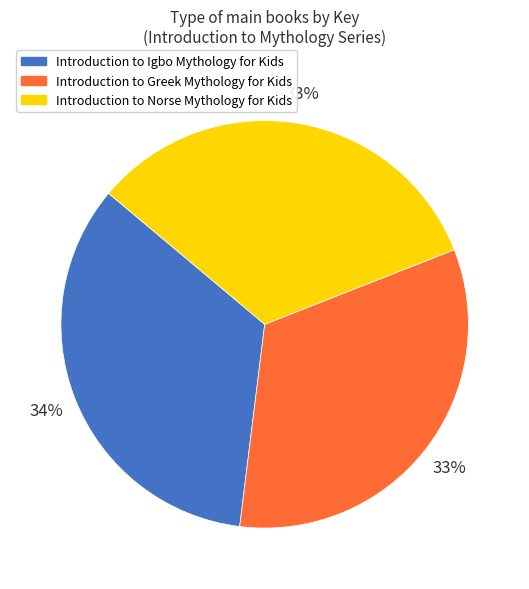

To the nearest percent, what is the difference between the Introduction to Igbo Mythology for Kids and Introduction to Norse Mythology for Kids slice percentages?

1%